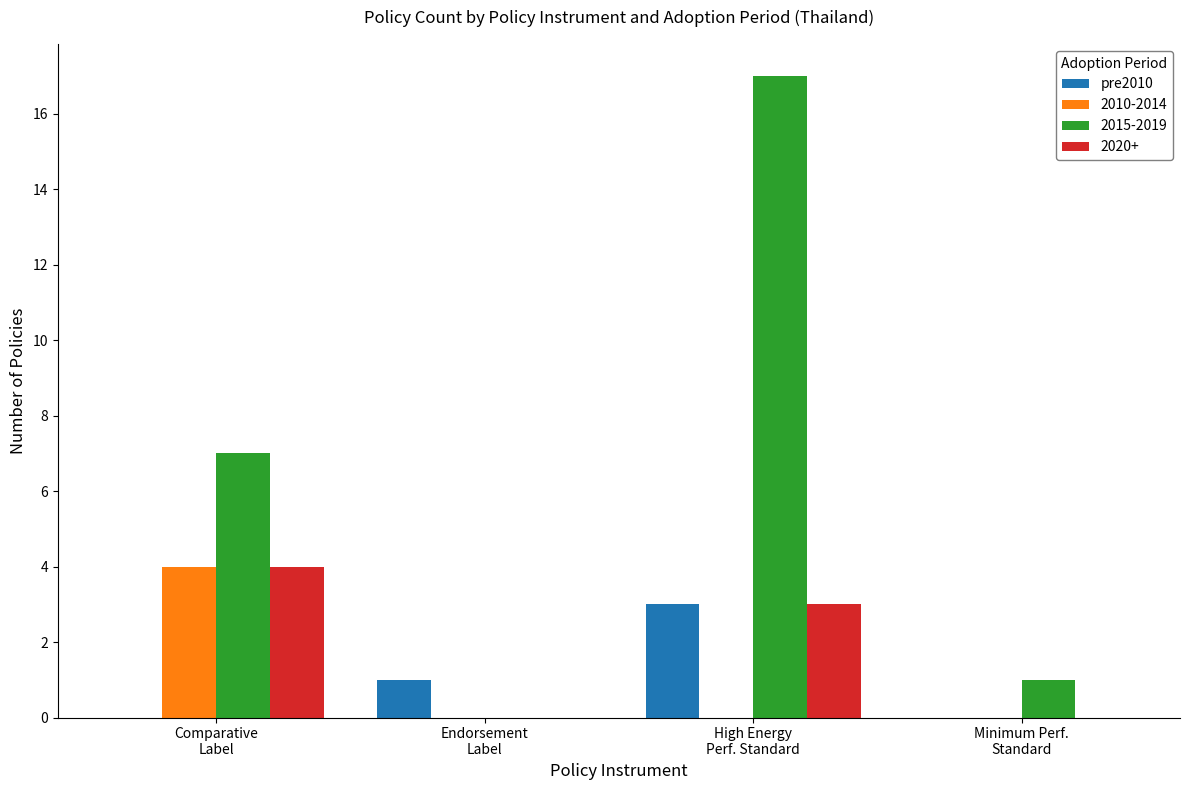

What is the sum of all 2015-2019 values?

25